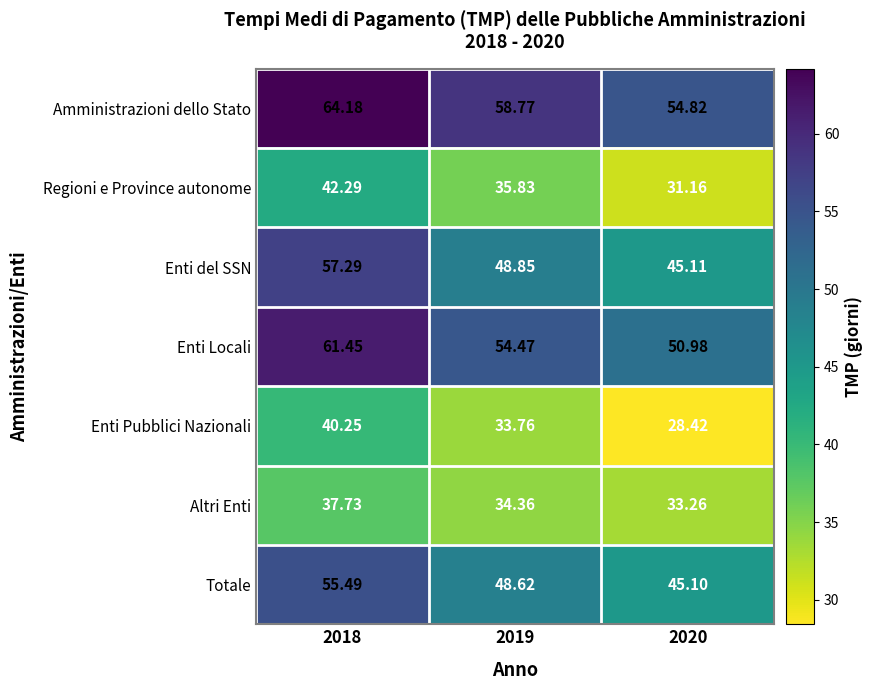

At how many categories does at least one series exceed 58?

2